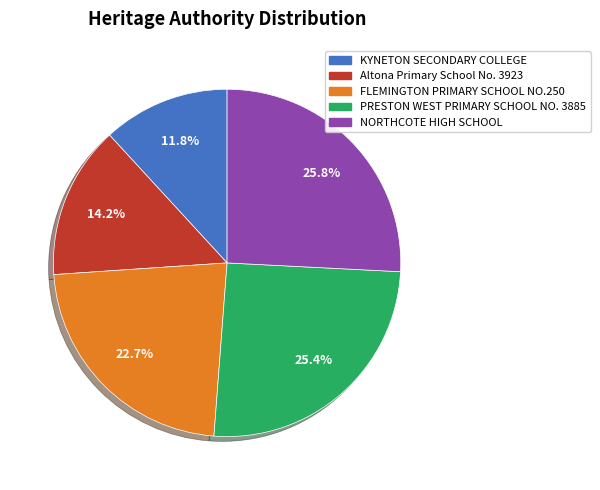

Which slice is the smallest?

KYNETON SECONDARY COLLEGE